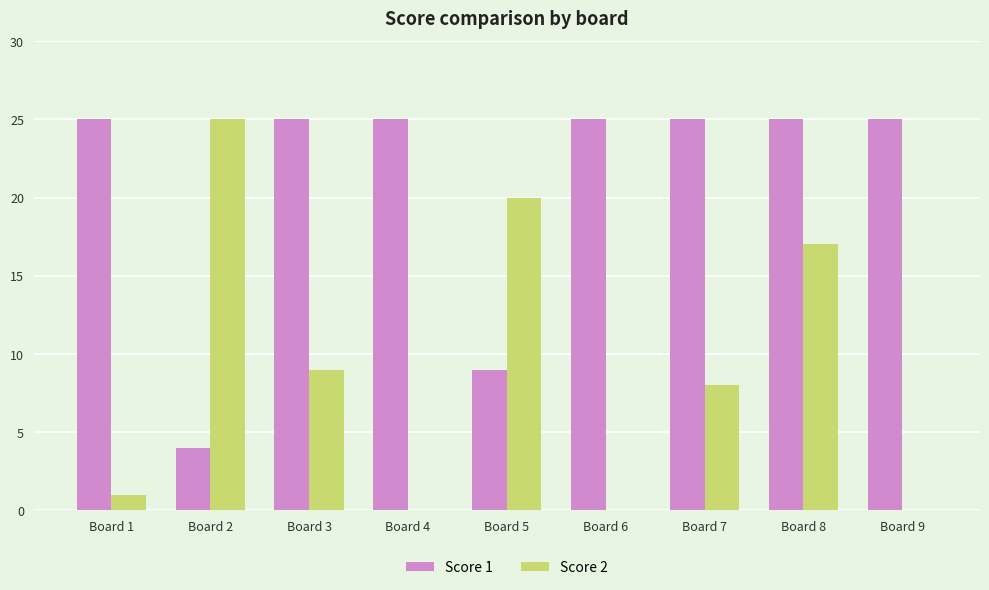

Which series has the largest total across all categories?

Score 1